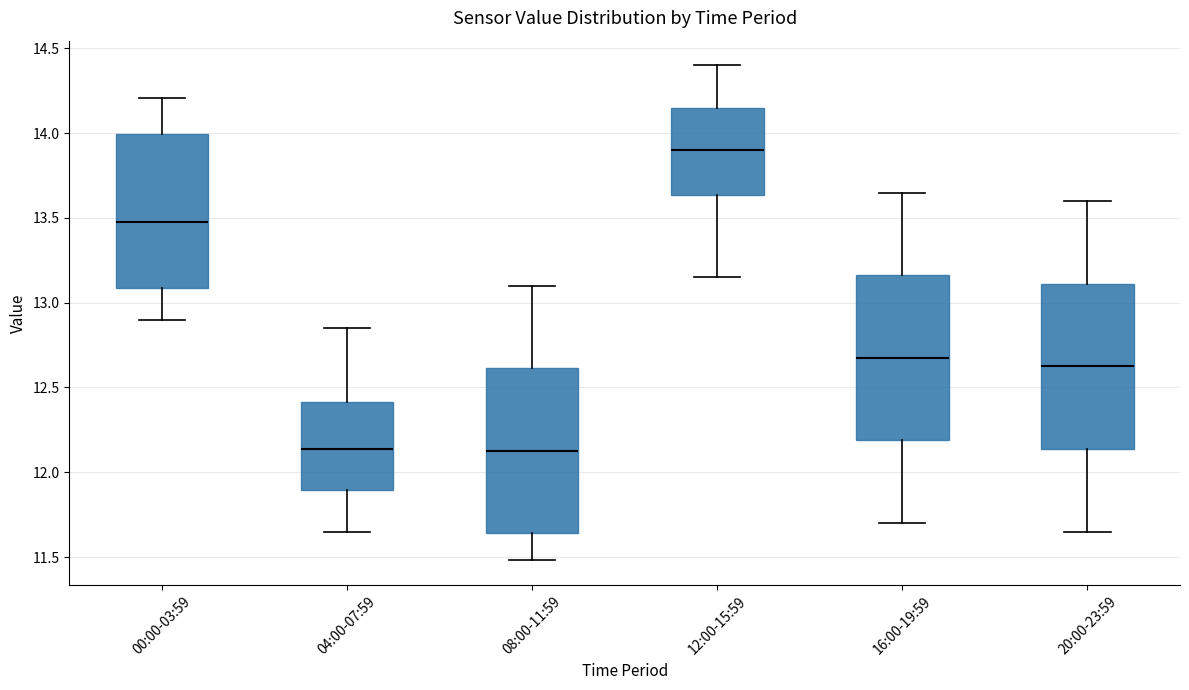

Which box's median line is the highest?

12:00-15:59